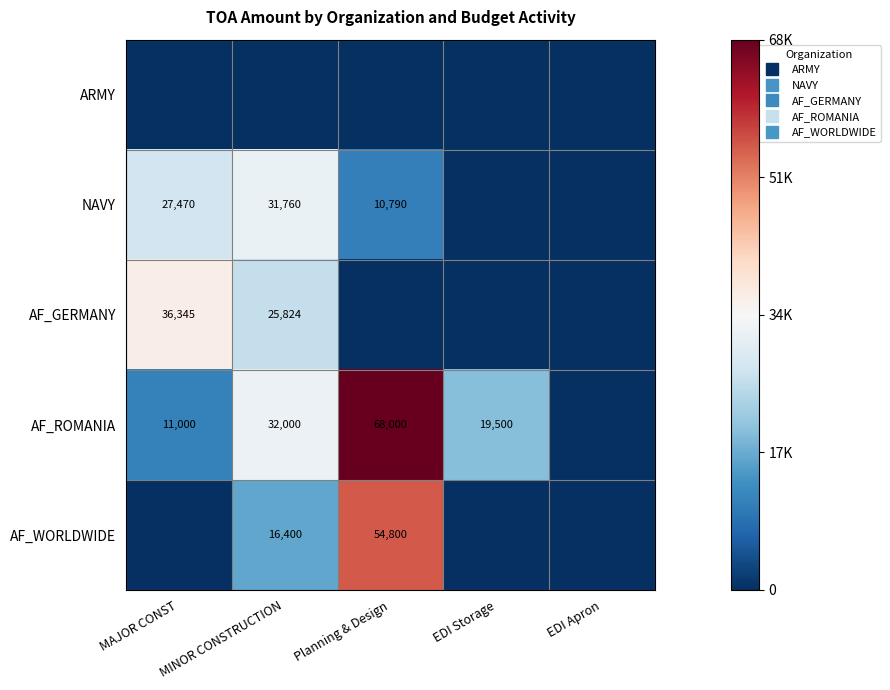

The value of AF_WORLDWIDE at MAJOR CONST is 0. True or false?

True